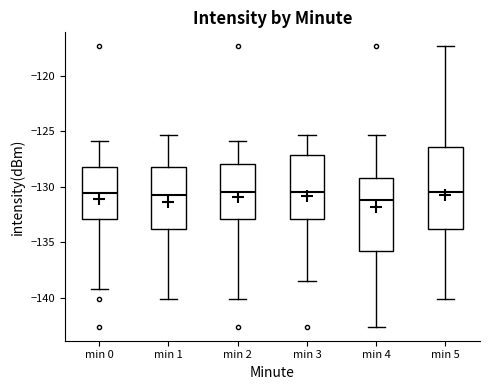

Reading left to right, read every box against the y-axis: the position of its median line, the range the box covers, and the ends of its whiskers. The values are not printed on the chart, so give them approximately, as read against the axis.

min 0: median -130.5, box -133.0 to -128.0, whiskers -139.5 to -126.0
min 1: median -130.5, box -134.0 to -128.0, whiskers -140.0 to -125.5
min 2: median -130.5, box -133.0 to -128.0, whiskers -140.0 to -126.0
min 3: median -130.5, box -133.0 to -127.0, whiskers -138.5 to -125.5
min 4: median -131.0, box -136.0 to -129.0, whiskers -142.5 to -125.5
min 5: median -130.5, box -134.0 to -126.5, whiskers -140.0 to -117.5